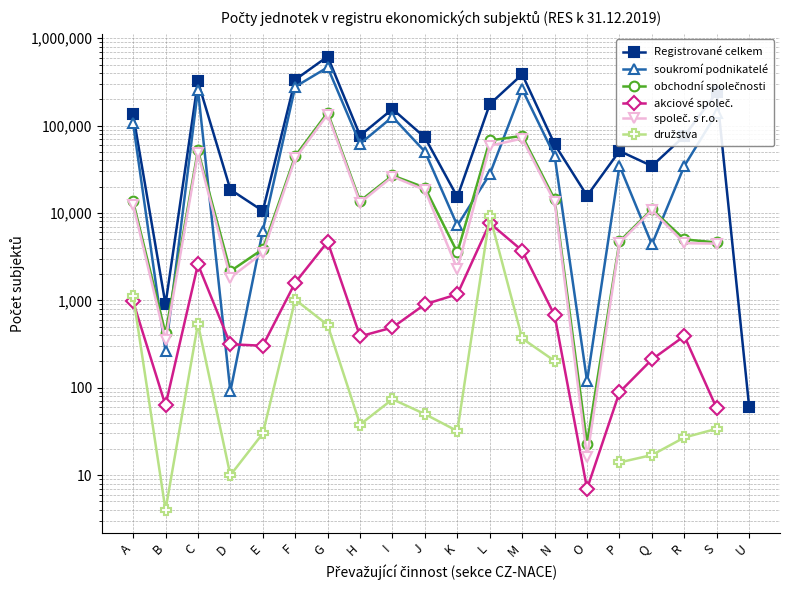

Where is družstva nearest to the value 4663?

A